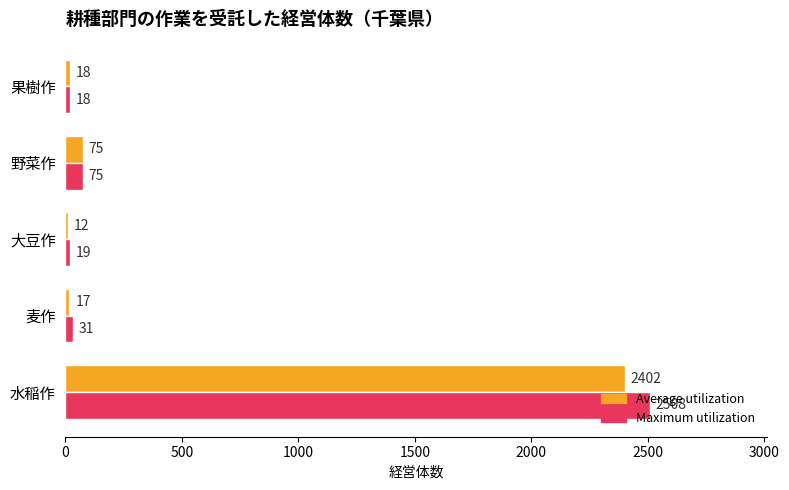

The Maximum utilization series shows 31 at 麦作. True or false?

True